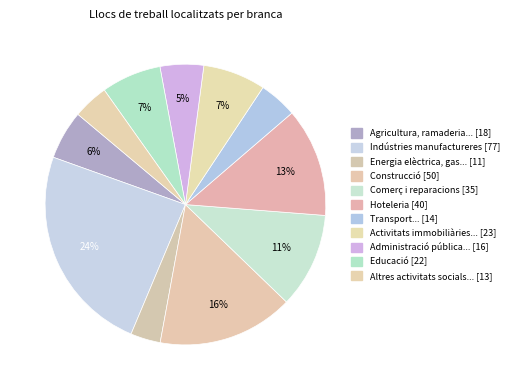

Which category has the smallest portion of the pie?

Energia elèctrica, gas i aigua